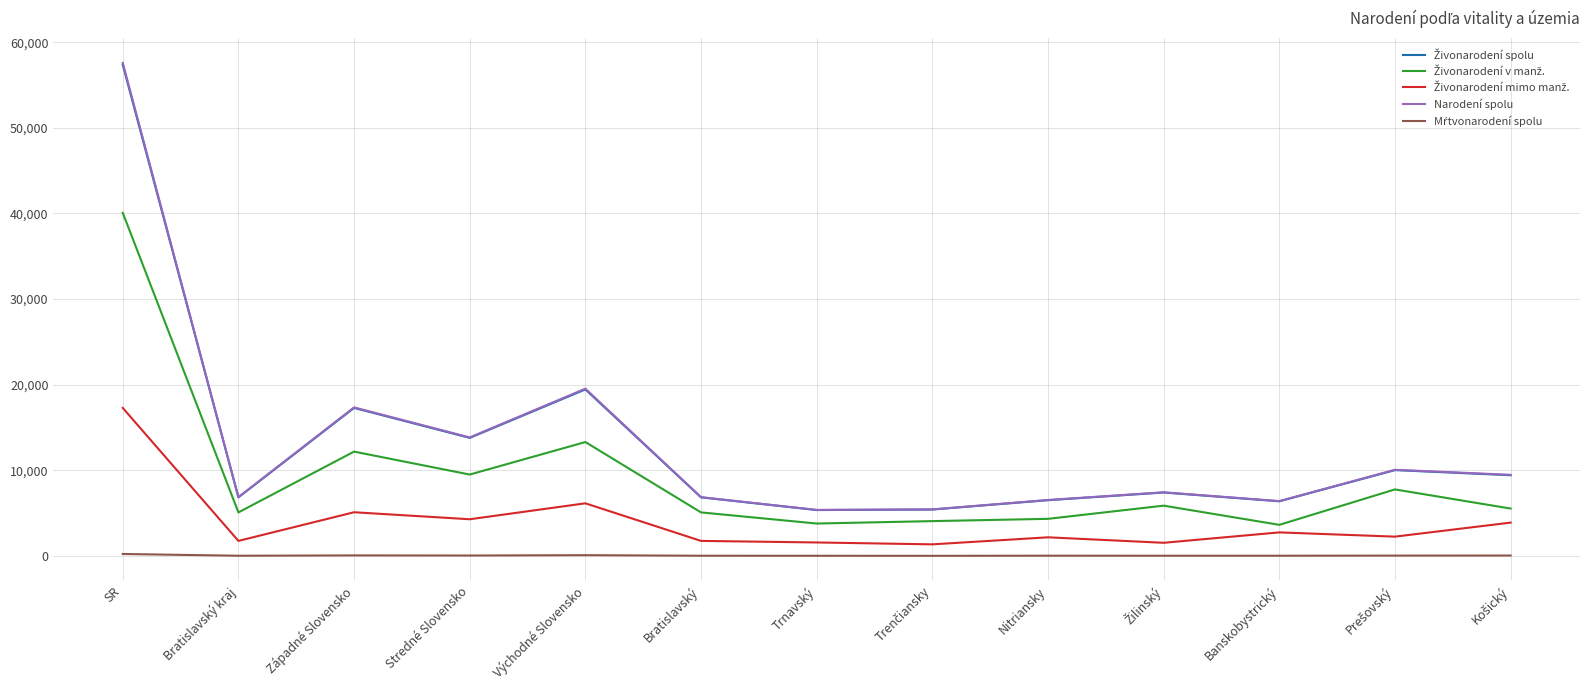

True or false: Narodení spolu has a value of 57586 at SR.

True